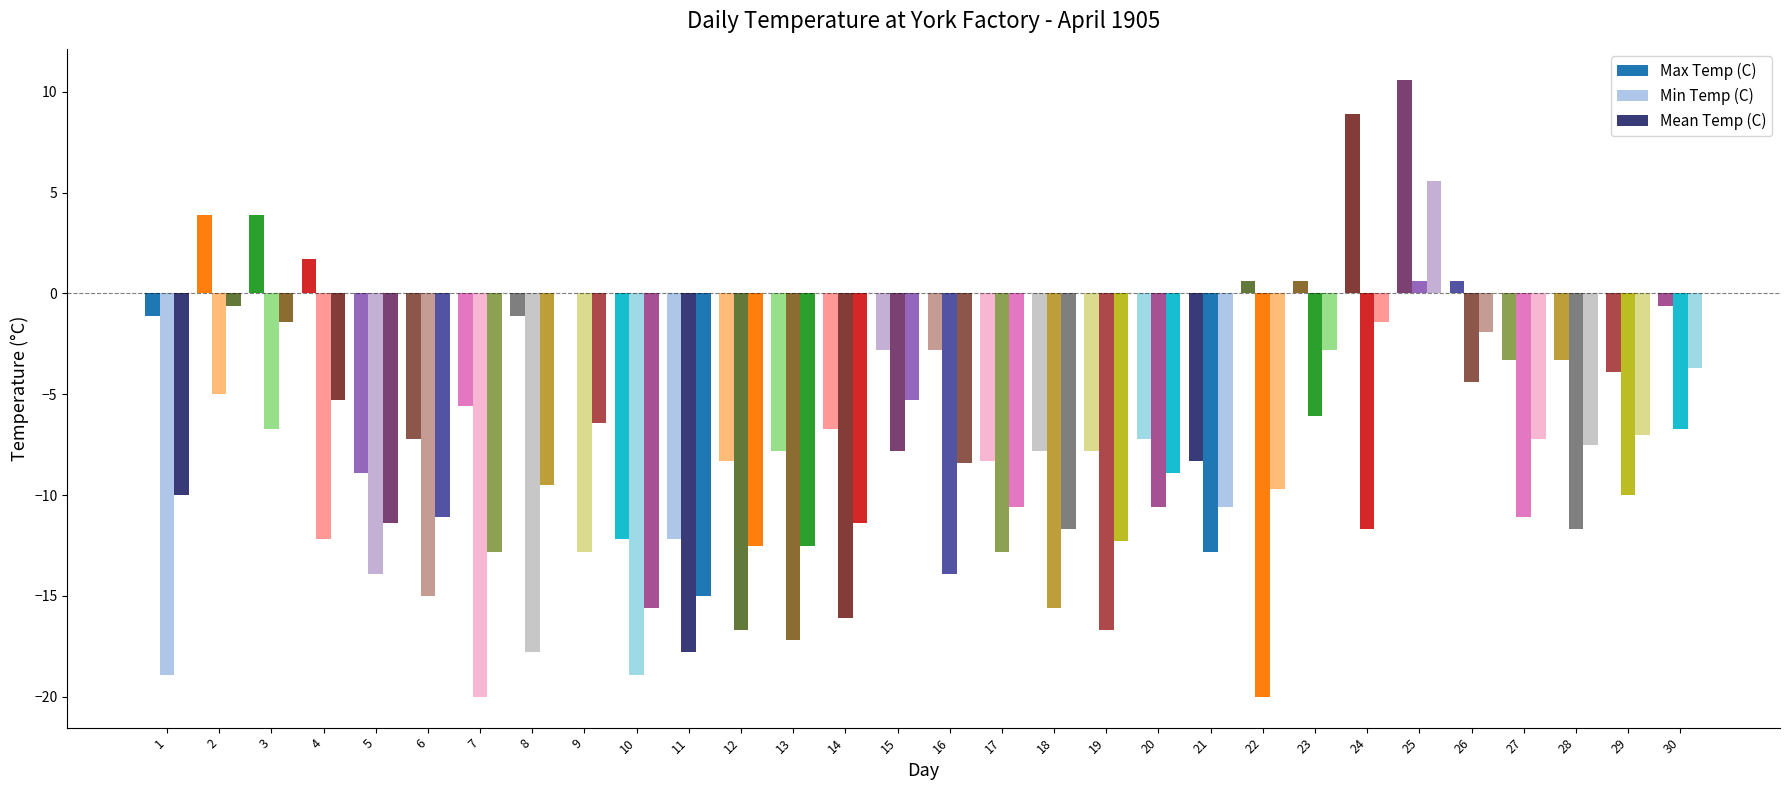

At which label does Min Temp (C) reach its peak?

25